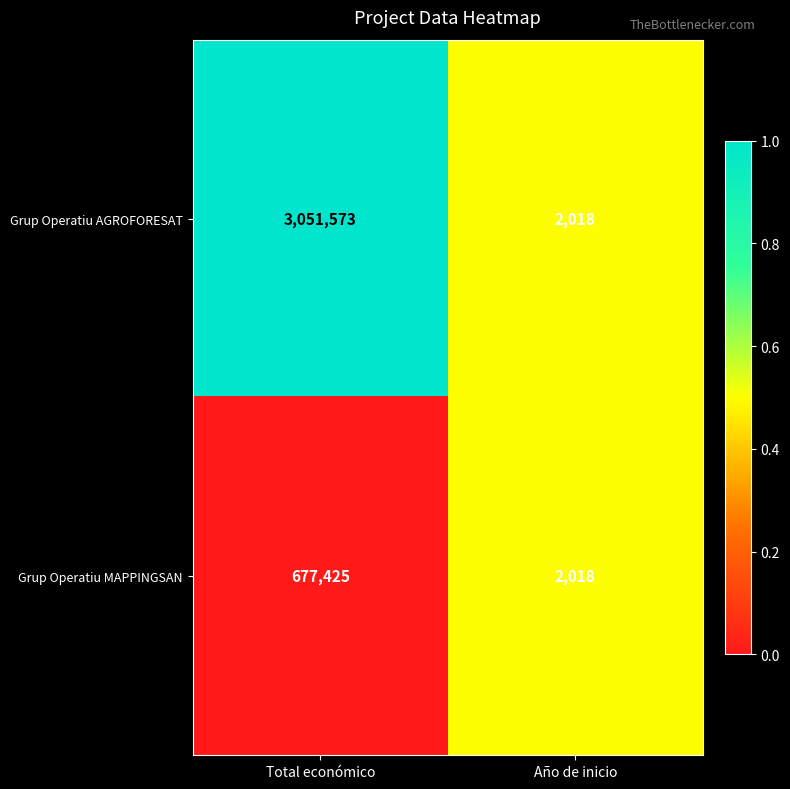

Reading left to right, what are all the values shown in this chart?

Grup Operatiu AGROFORESAT: 3051573	2018
Grup Operatiu MAPPINGSAN: 677425	2018